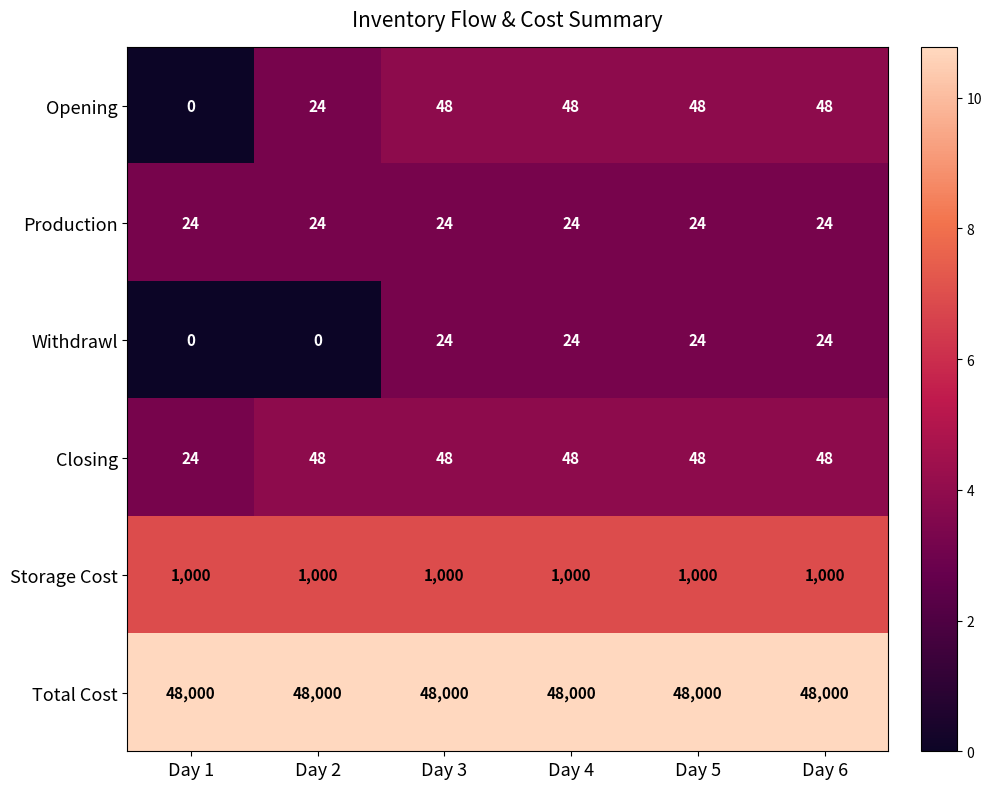

Read the Withdrawl value at Day 6, to the nearest 10.

20